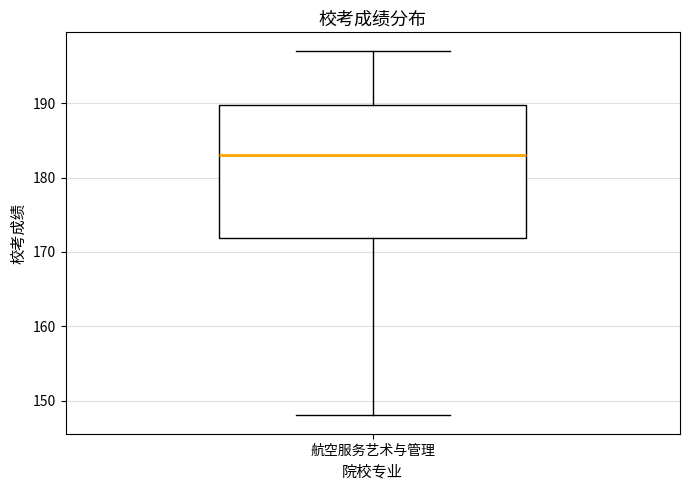

Where is the lower edge of the box for 航空服务艺术与管理 on the y-axis? The values are not printed on the chart, so give them approximately, as read against the axis.

172